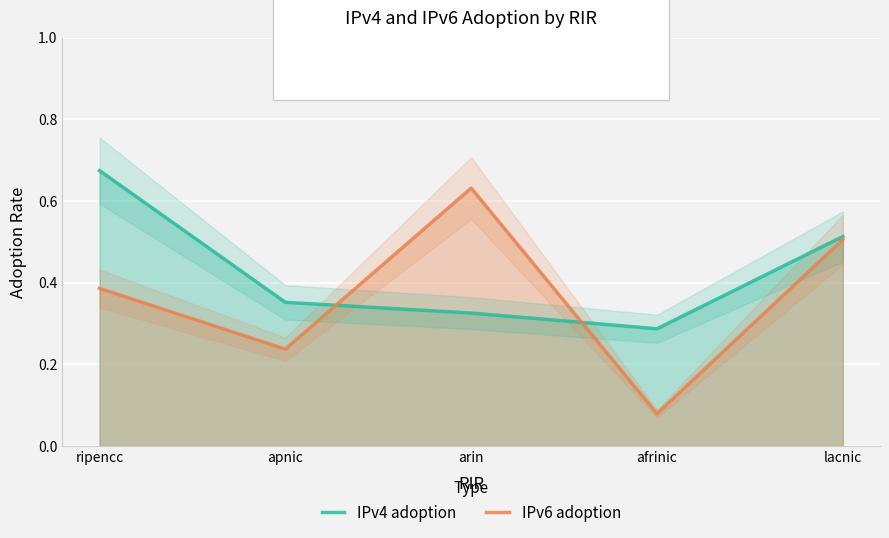

What is the sum of all IPv6 adoption values?

1.8